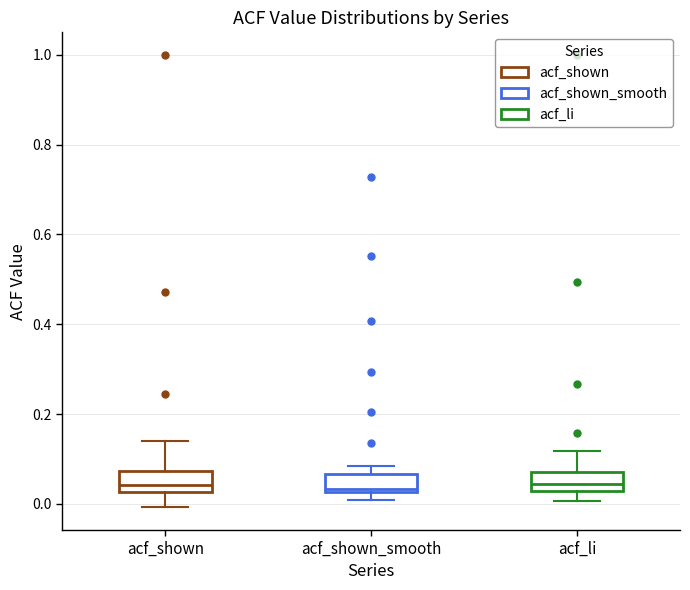

Reading left to right, read every box against the y-axis: the position of its median line, the range the box covers, and the ends of its whiskers. The values are not printed on the chart, so give them approximately, as read against the axis.

acf_shown: median 0.04, box 0.02 to 0.08, whiskers 0.00 to 0.14
acf_shown_smooth: median 0.04, box 0.02 to 0.06, whiskers 0.00 to 0.08
acf_li: median 0.04, box 0.02 to 0.08, whiskers 0.00 to 0.12